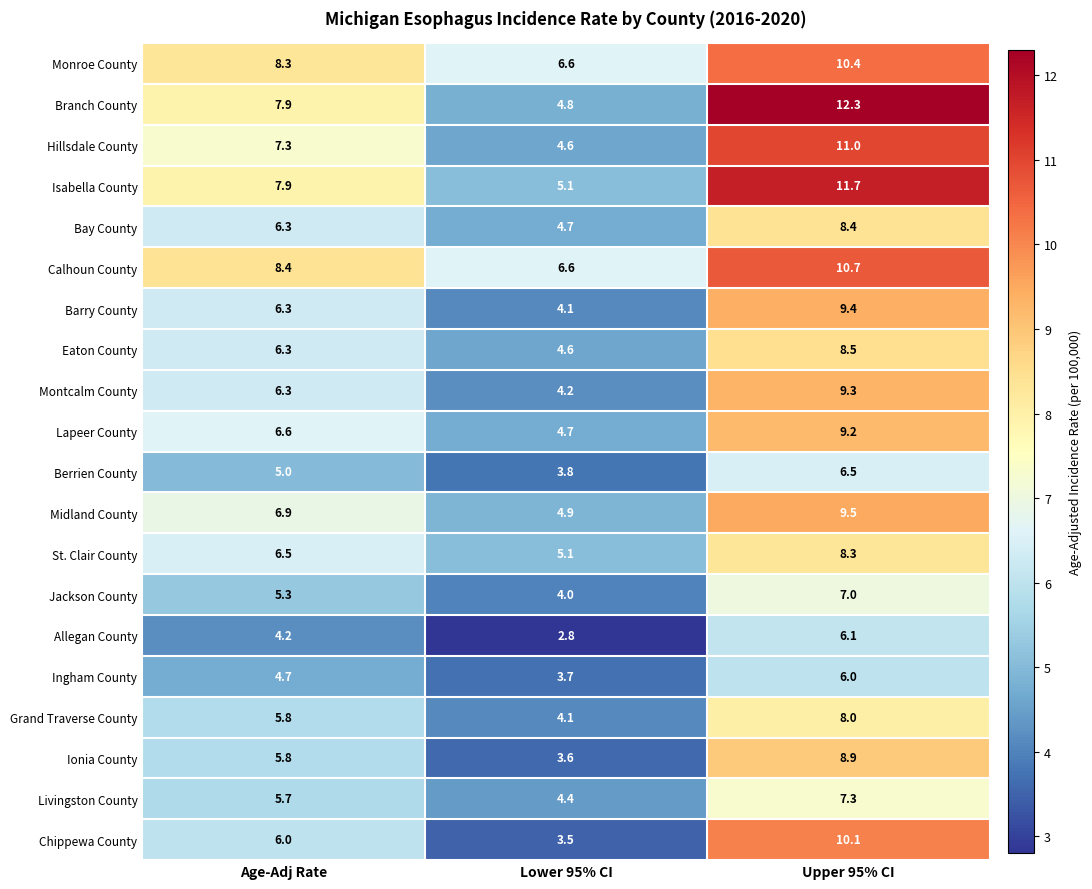

Rank the series by their maximum value, from lowest to highest.

Ingham County, Allegan County, Berrien County, Jackson County, Livingston County, Grand Traverse County, St. Clair County, Bay County, Eaton County, Ionia County, Lapeer County, Montcalm County, Barry County, Midland County, Chippewa County, Monroe County, Calhoun County, Hillsdale County, Isabella County, Branch County